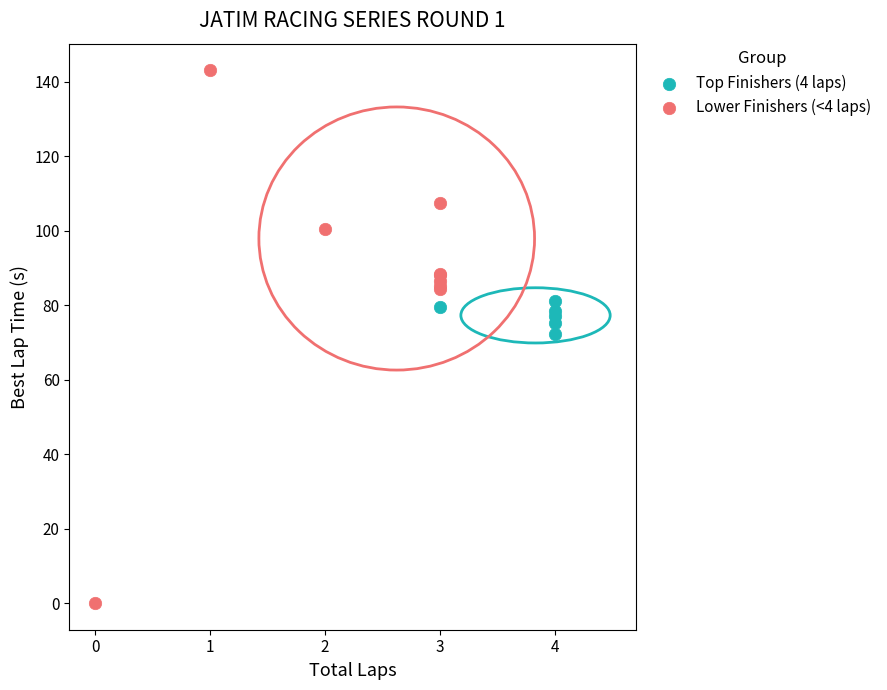

Which series reaches the minimum Y coordinate?

Lower Finishers (<4 laps)